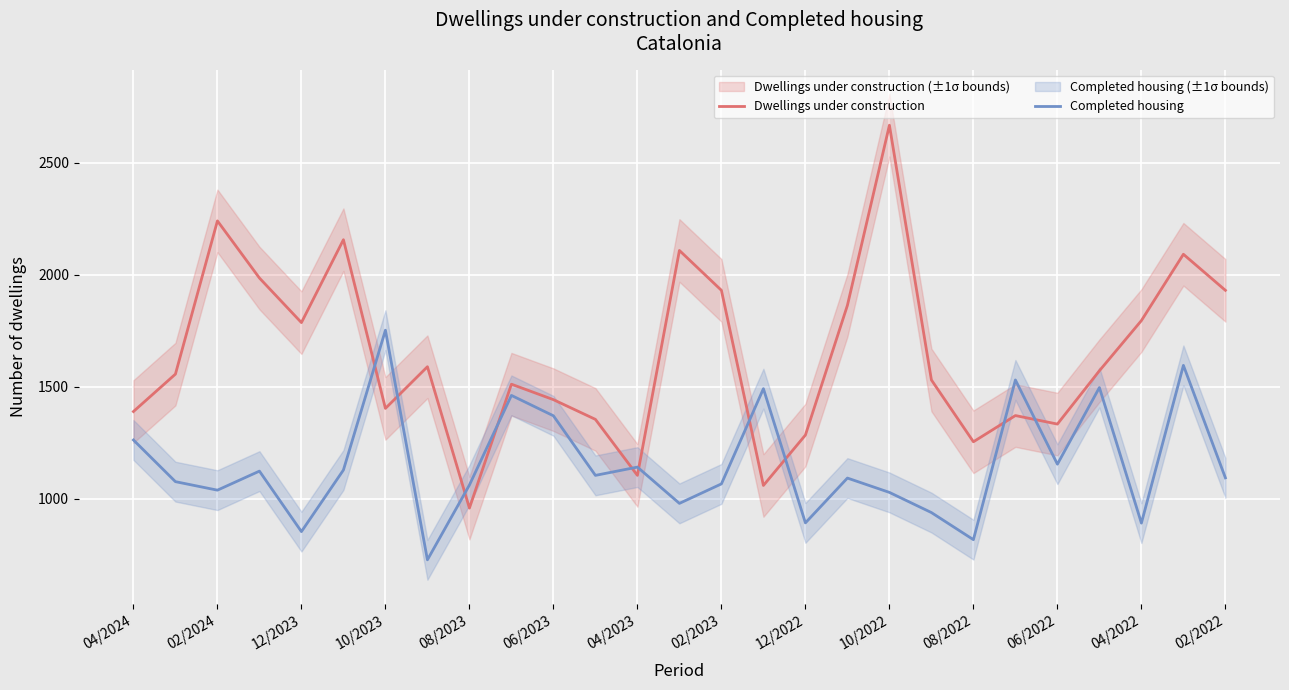

Does the chart display data point markers on the line(s)?

No